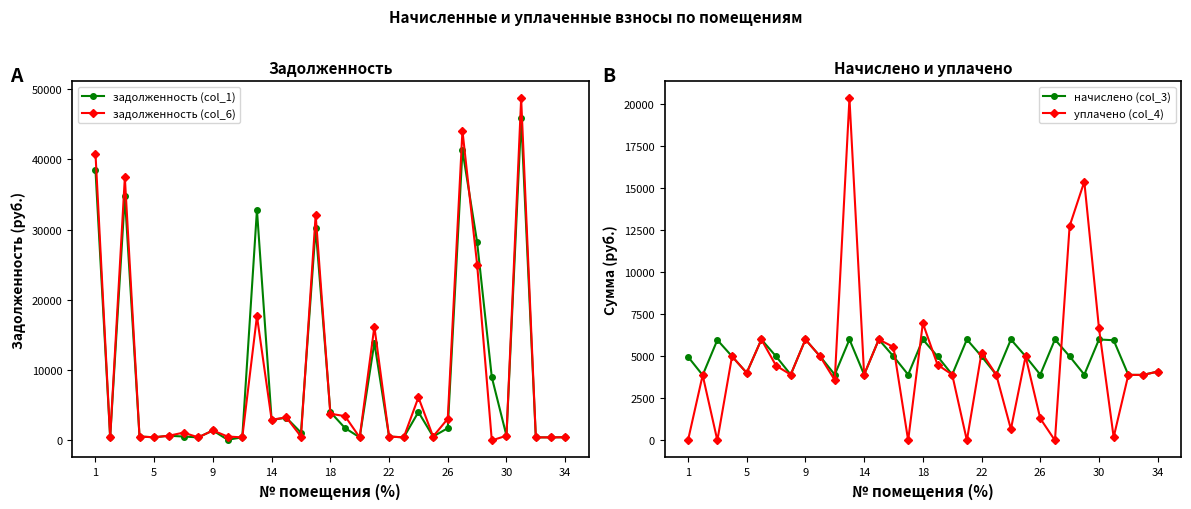

True or false: уплачено (col_4) has more than 1 interior local peaks.

True